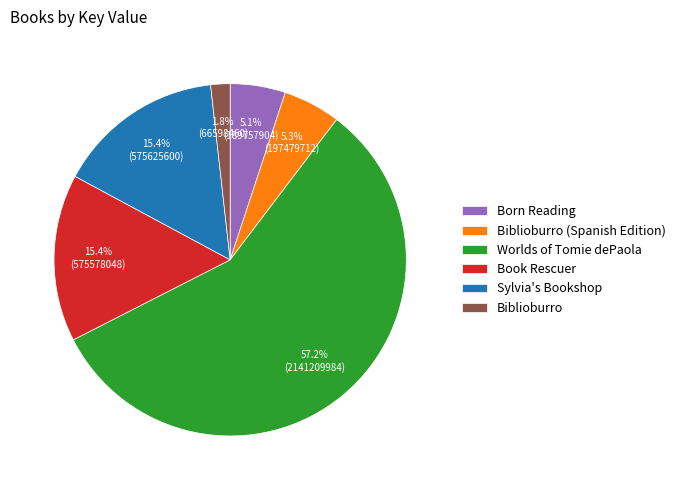

Is it true that Biblioburro is 2% of the pie?

True